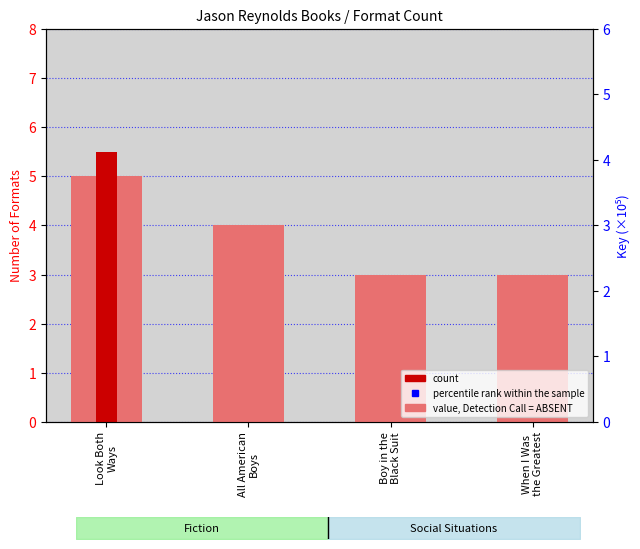

Which series contains the highest Y value?

percentile rank within the sample